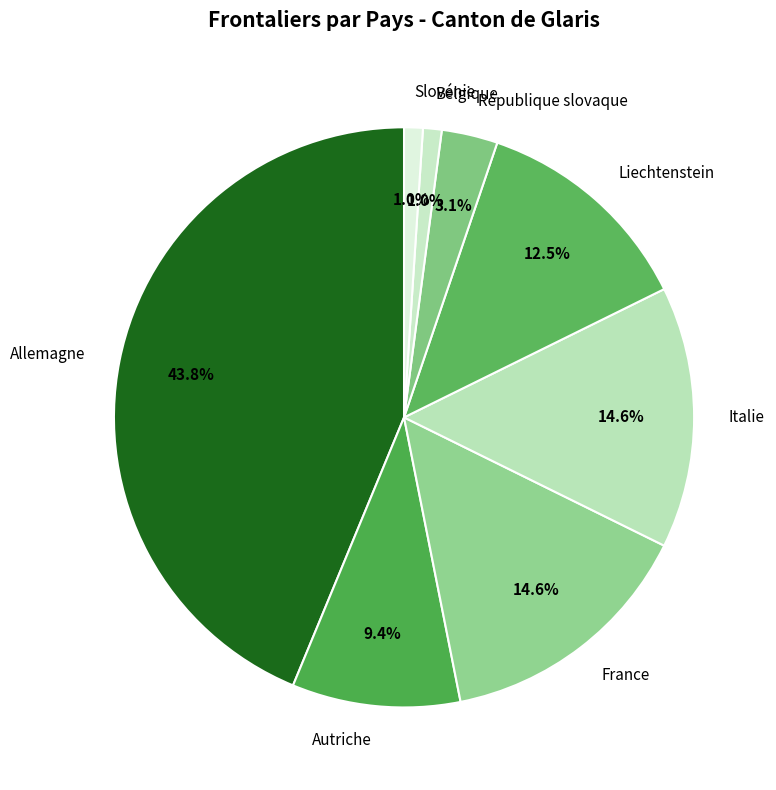

To the nearest percent, what is the difference between the Allemagne and Slovénie slice percentages?

43%